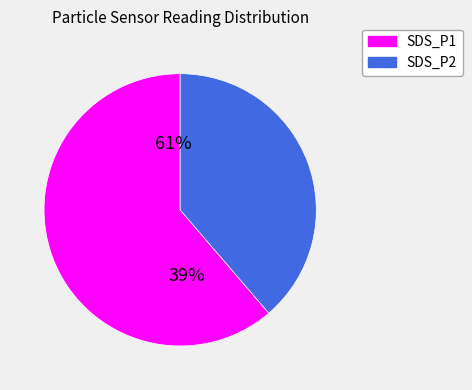

To the nearest percent, what portion does SDS_P1 represent?

61%